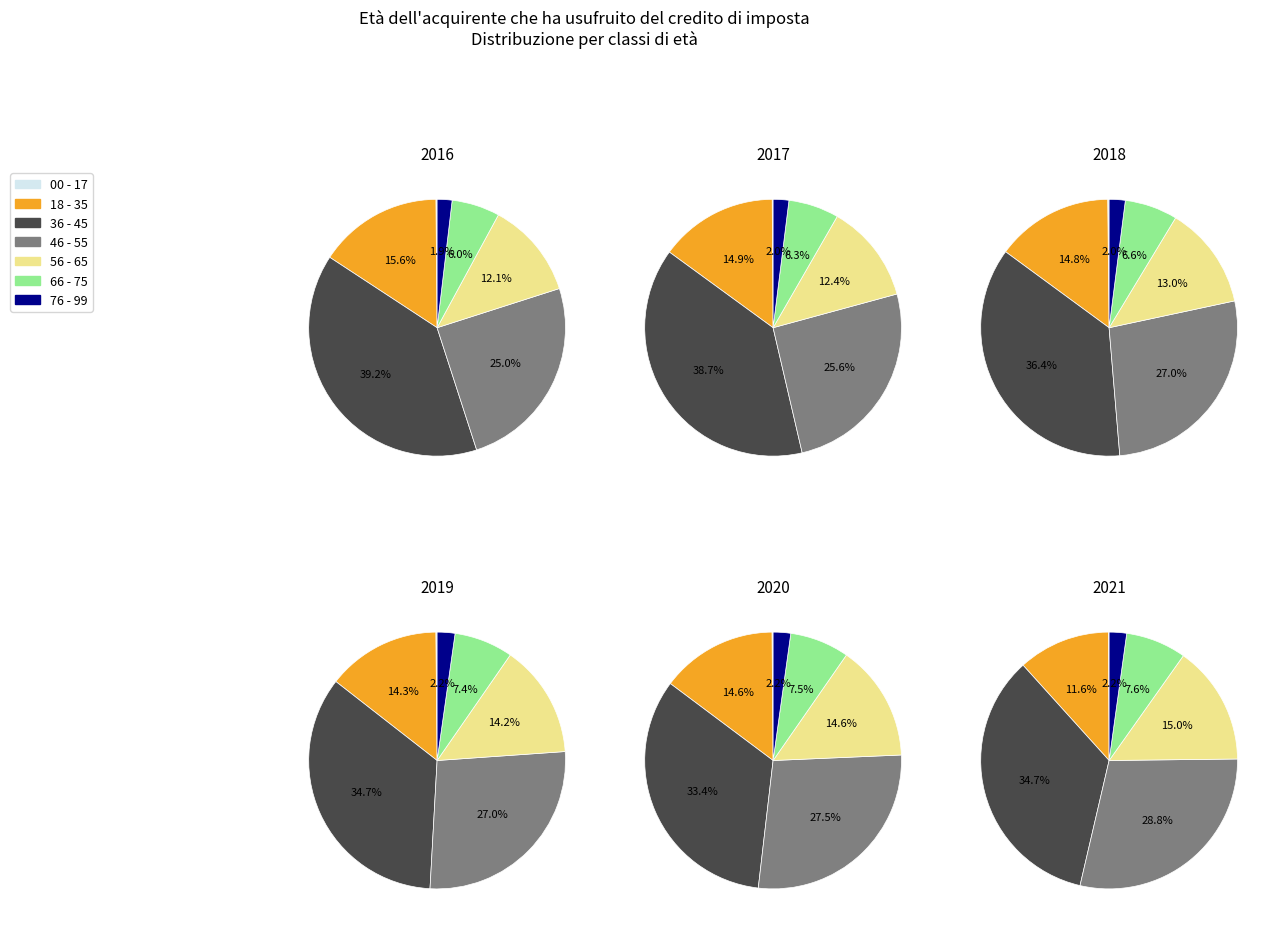

Is the sum of 56 - 65 and 66 - 75 greater than half?

No